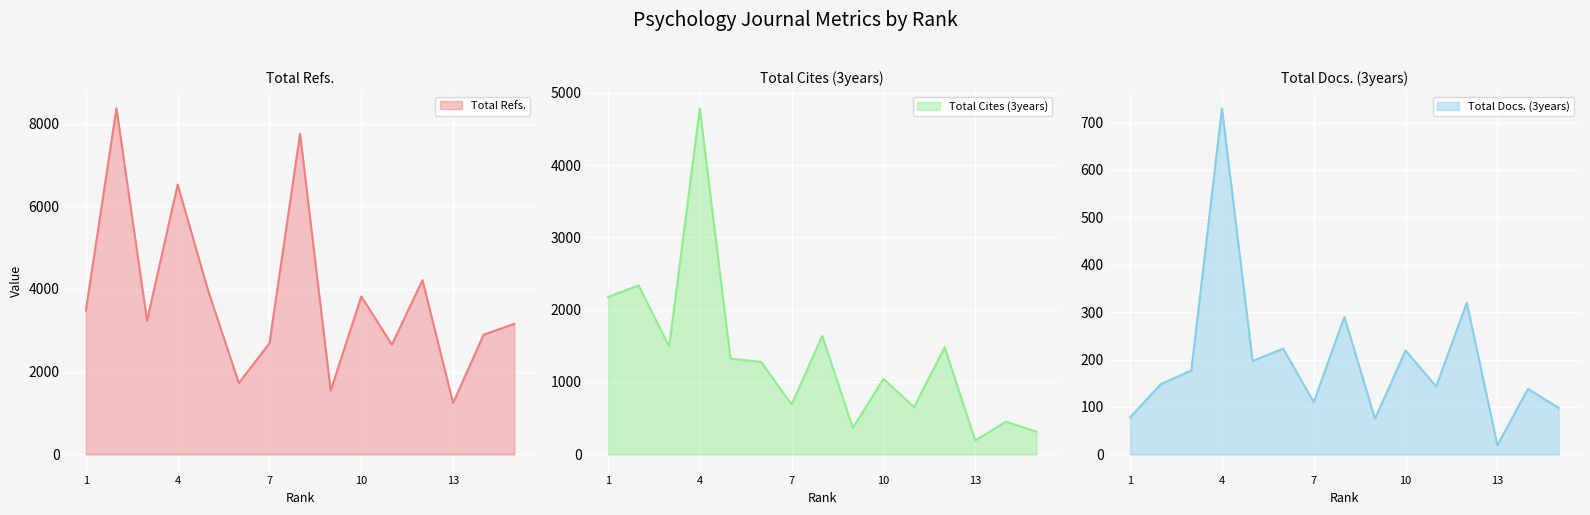

Rank the series at 7 from lowest to highest value.

Total Docs. (3years), Total Cites (3years), Total Refs.